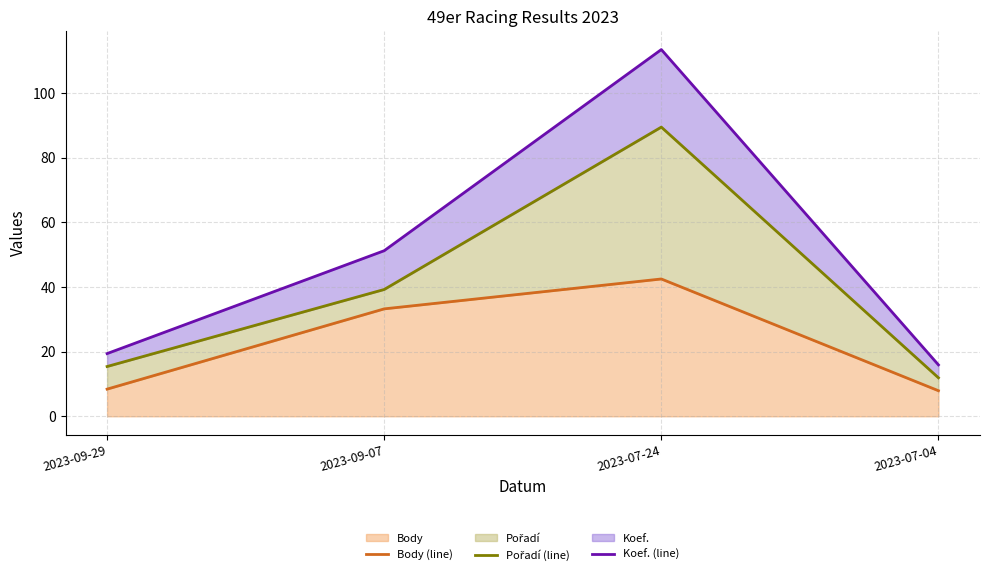

Reading right to left, what are all the values shown in this chart?

Body (line): 7.9	42.5	33.2	8.4
Pořadí (line): 11.9	89.5	39.2	15.4
Koef. (line): 15.9	113.5	51.2	19.4